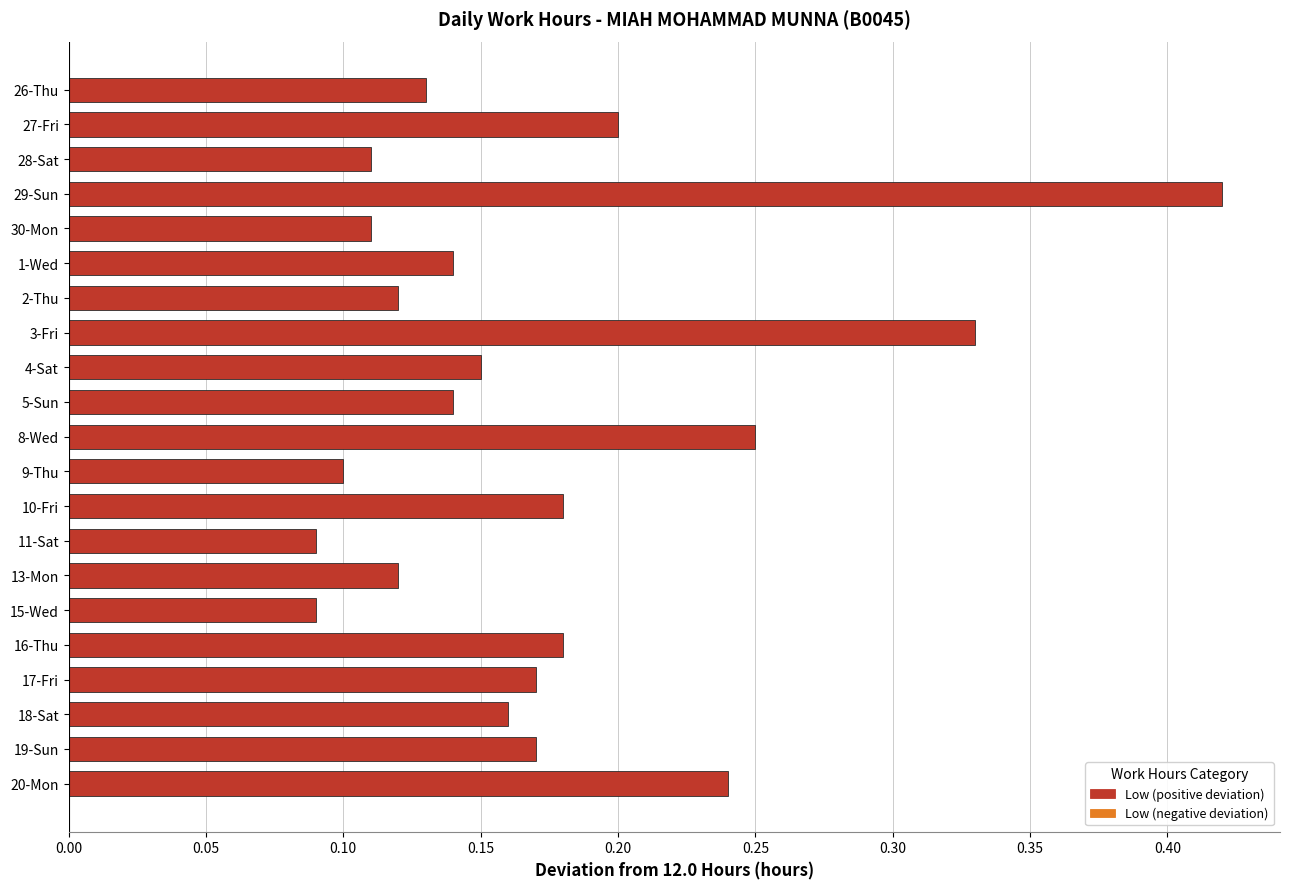

What is the sum of all values?

3.6